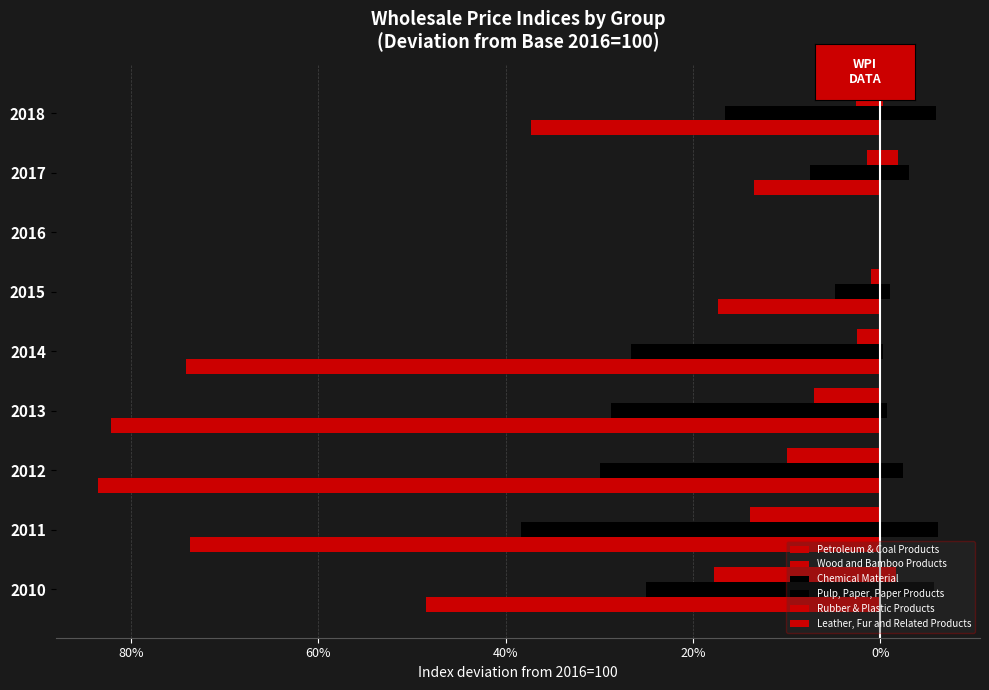

Are the bars horizontal?

Yes